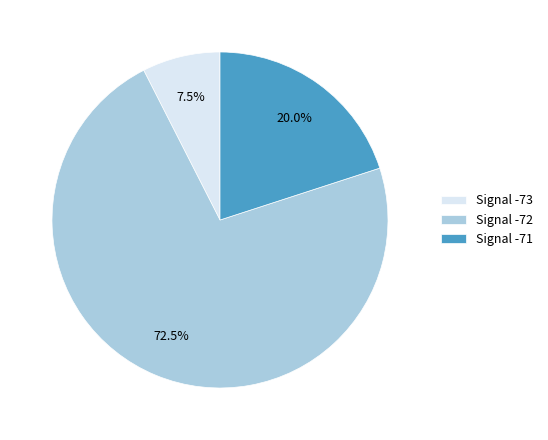

Is there a majority slice in this chart?

Yes